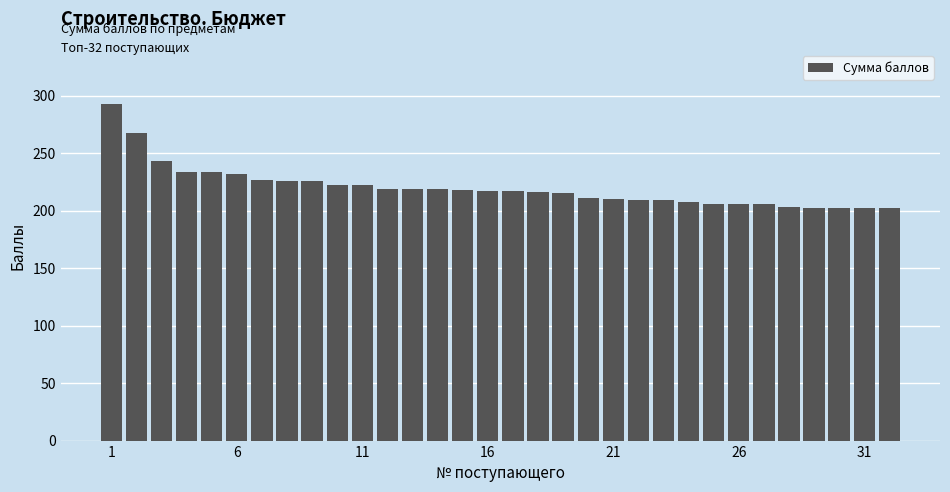

How many bars are there in total?

32